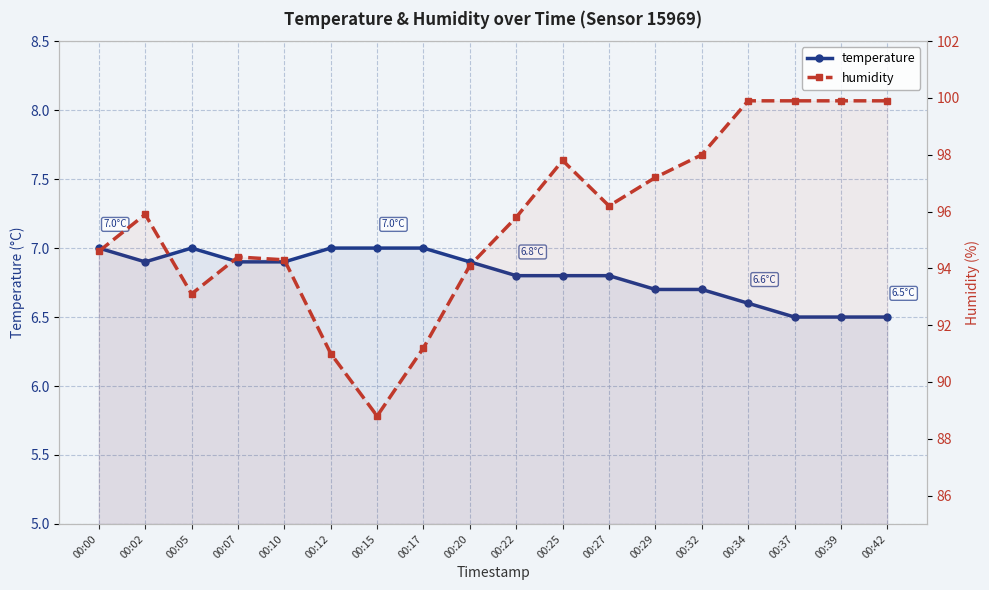

How many data points in humidity are less than 95?

8